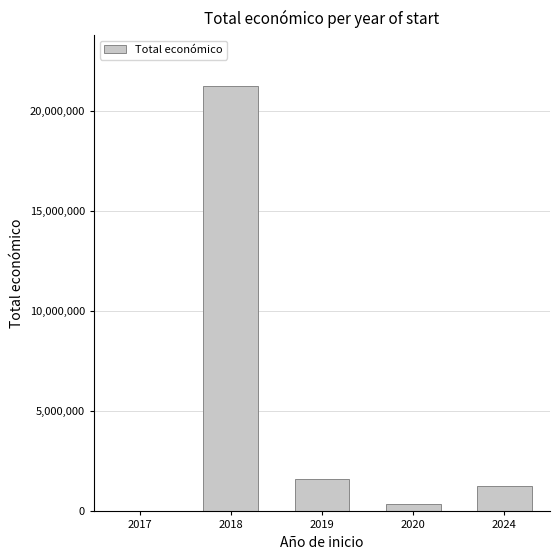

What is the maximum value shown in the chart?

21240737